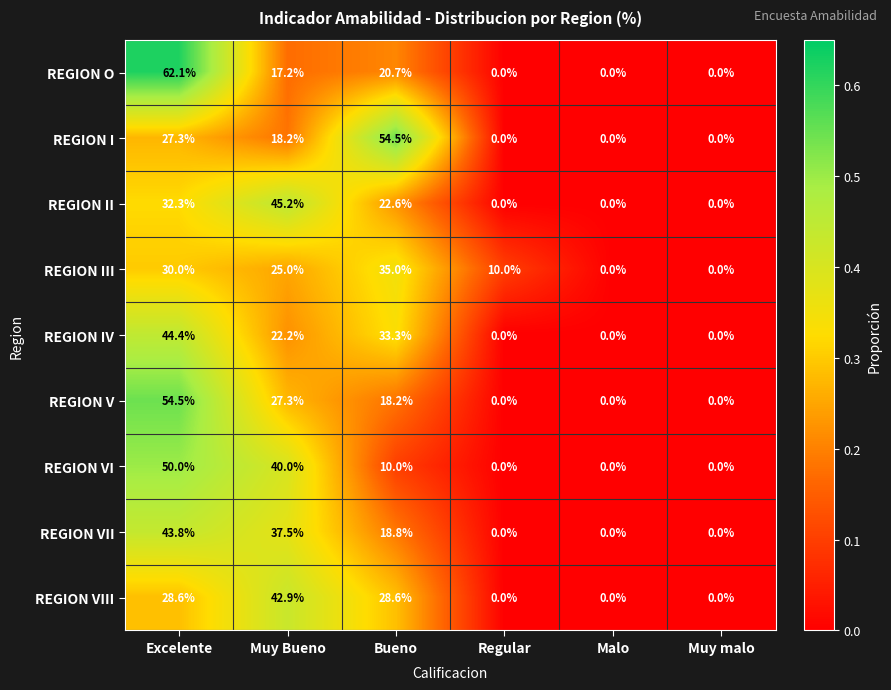

The value of REGION VI at Muy Bueno is 40.0. True or false?

True